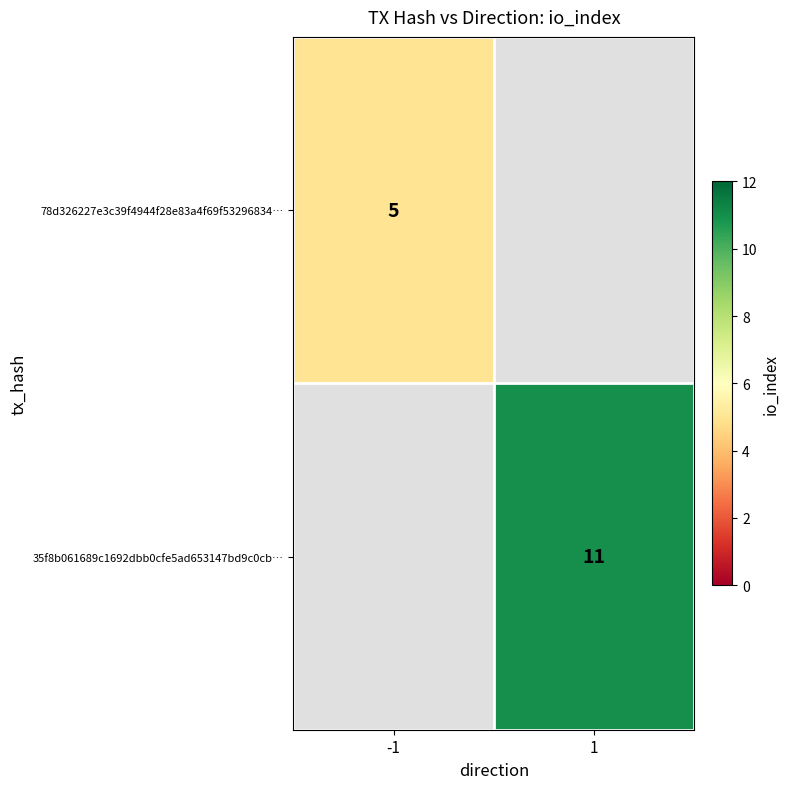

Is it true that 78d326227e3c39f4944f28e83a4f69f53296834… equals 7 at -1?

False